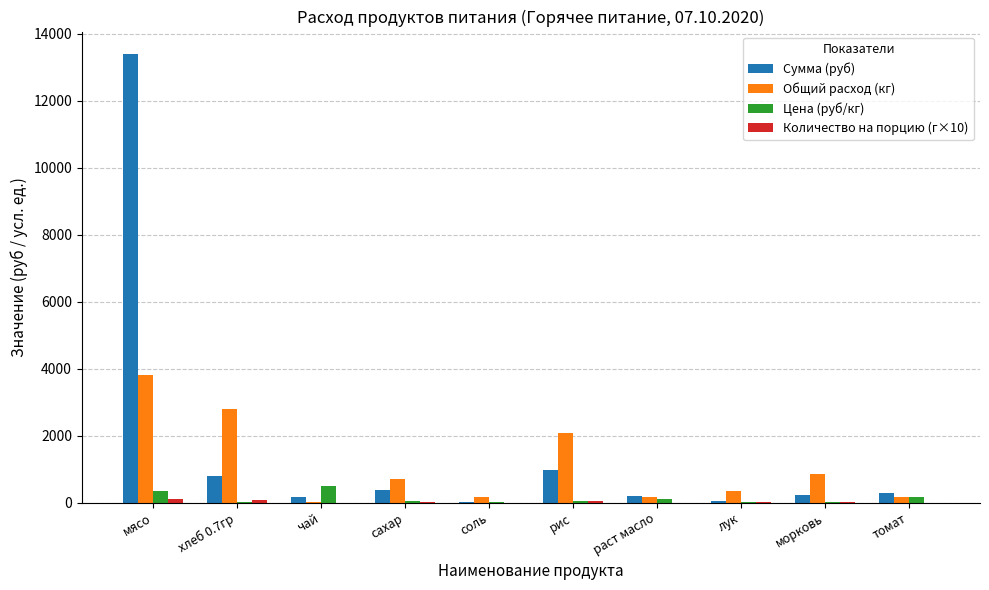

The value of Сумма (руб) at рис is 1568.8. True or false?

False